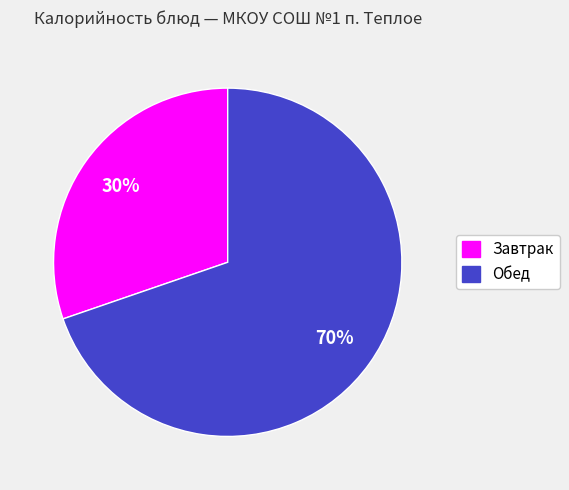

Is there a majority slice in this chart?

Yes